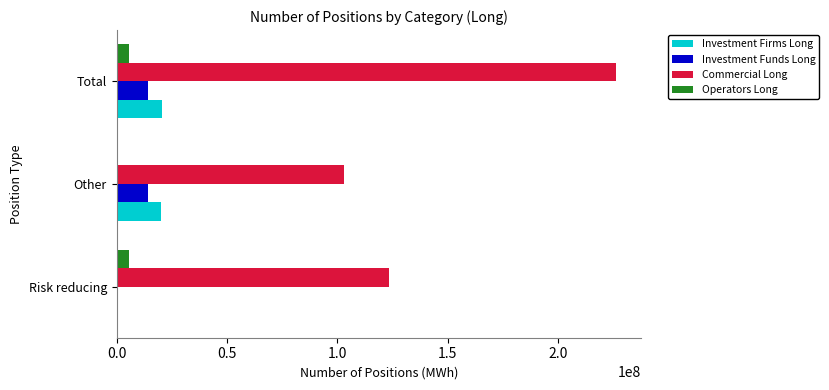

What is the maximum value for Commercial Long?

226264412.0